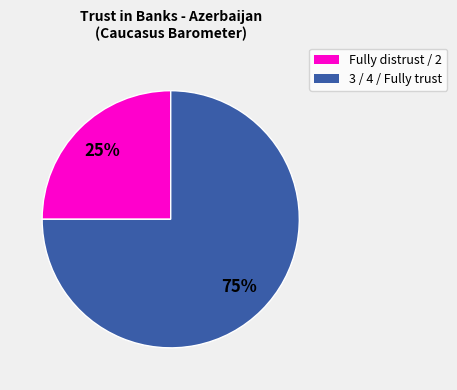

Combined, do 3 / 4 / Fully trust and Fully distrust / 2 account for over 50%?

Yes